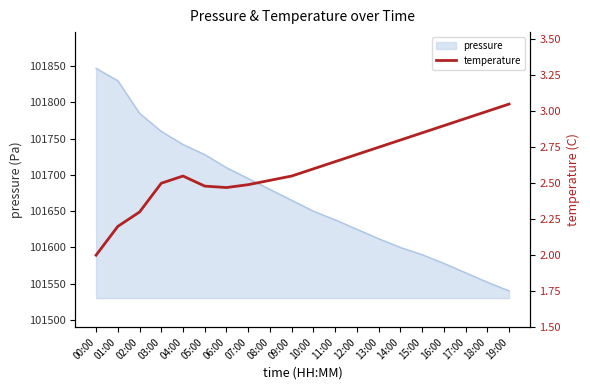

Reading right to left, list all the values displayed in this chart.

19:00=3.0	18:00=3.0	17:00=3.0	16:00=2.9	15:00=2.9	14:00=2.8	13:00=2.8	12:00=2.7	11:00=2.6	10:00=2.6	09:00=2.5	08:00=2.5	07:00=2.5	06:00=2.5	05:00=2.5	04:00=2.5	03:00=2.5	02:00=2.3	01:00=2.2	00:00=2.0